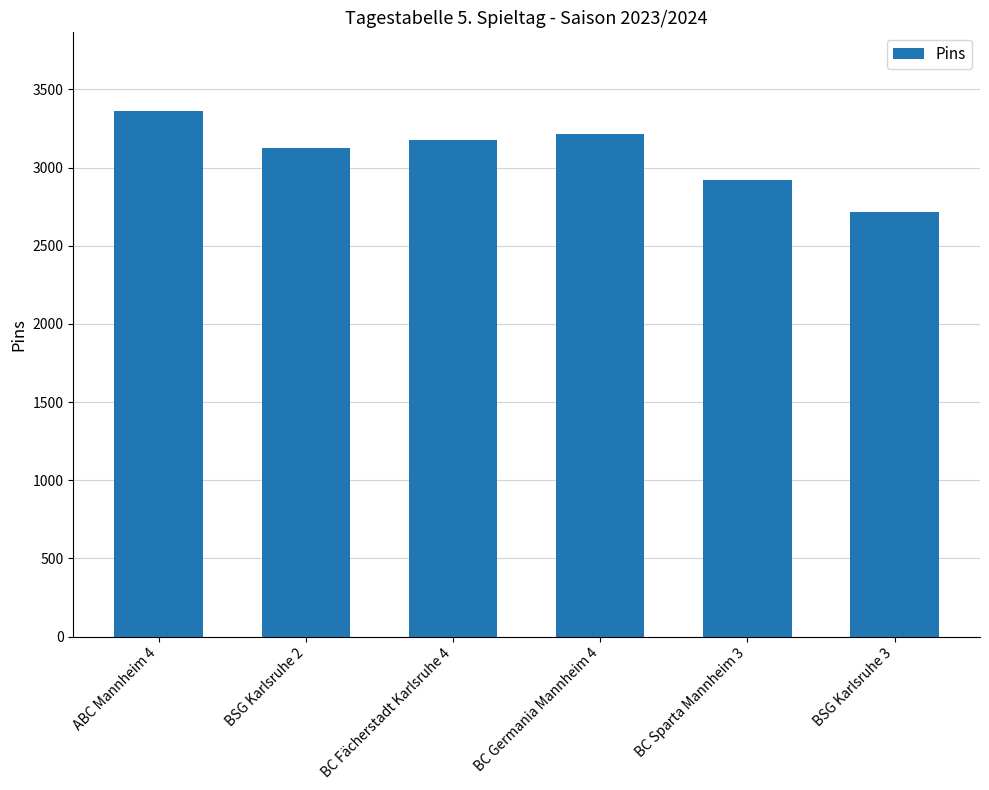

True or false: the data shows 4804 at ABC Mannheim 4.

False